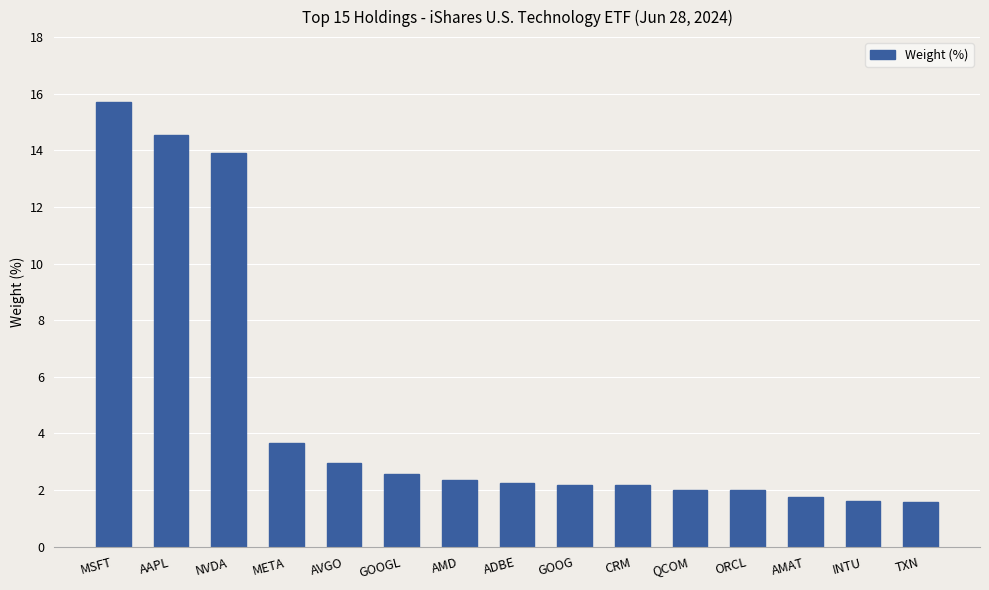

What is the smallest value displayed?

1.6